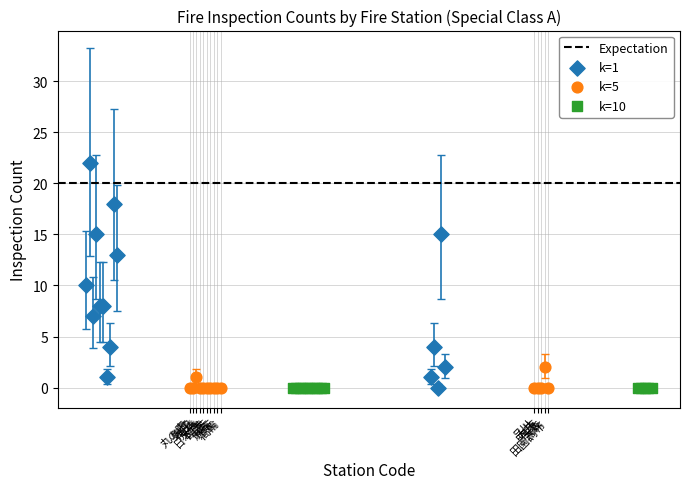

Which series reaches the maximum Y coordinate?

k=1